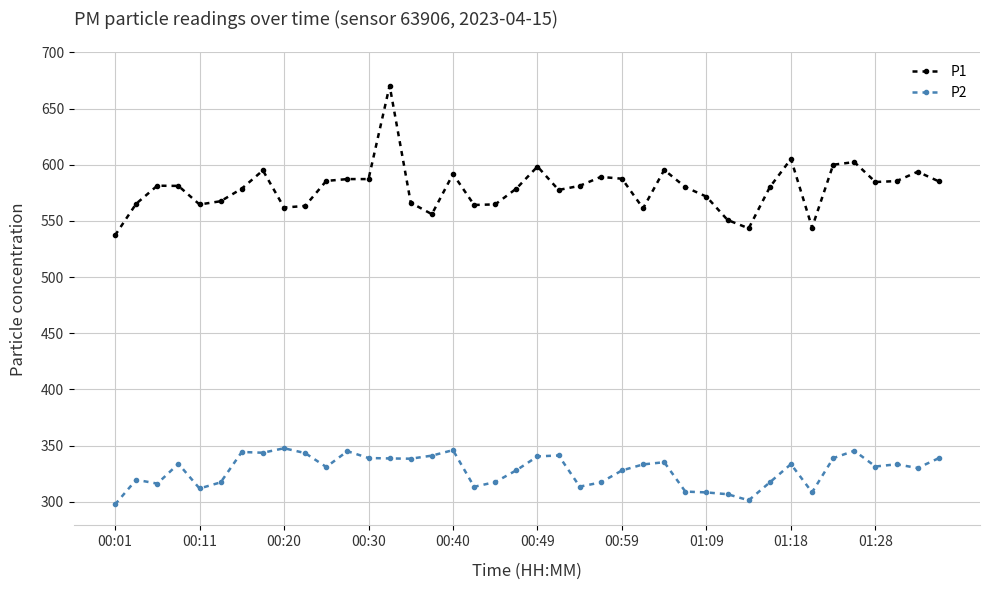

What is the minimum value for P1?

537.2